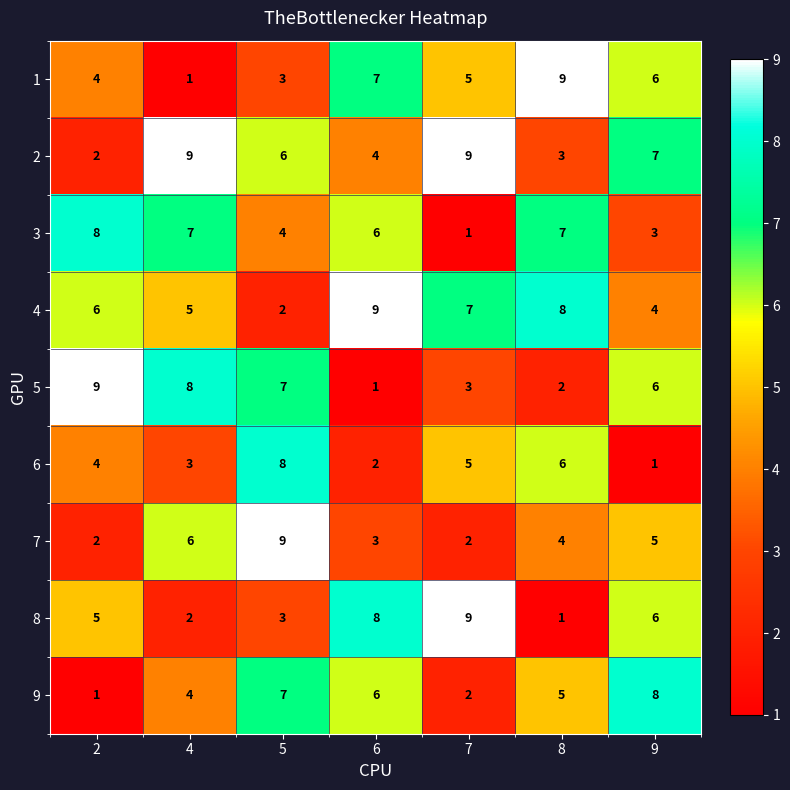

Count the number of categories in the chart.

7